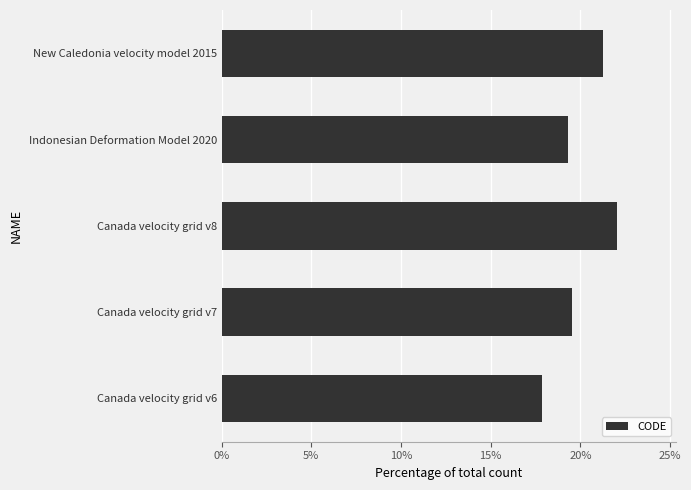

Reading top to bottom, transcribe all the data shown in this chart.

New Caledonia velocity model 2015=21.3	Indonesian Deformation Model 2020=19.3	Canada velocity grid v8=22.0	Canada velocity grid v7=19.5	Canada velocity grid v6=17.9